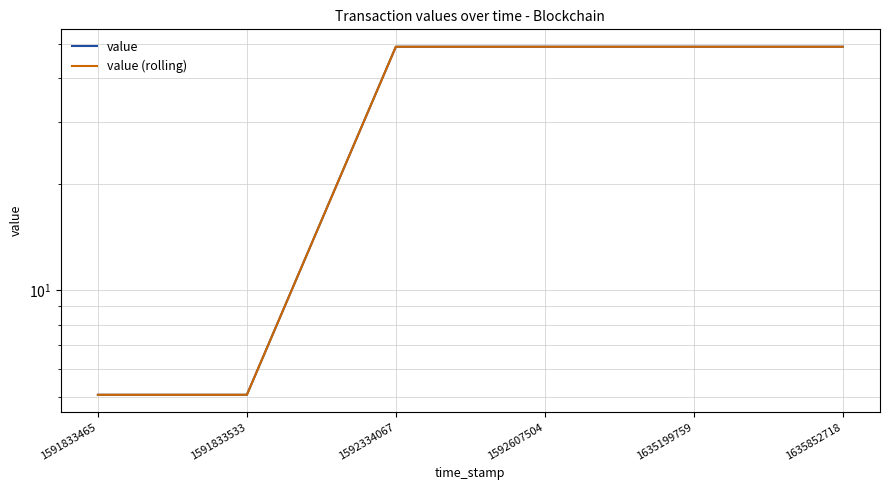

At which category is the sum across all series the highest?

1592607504